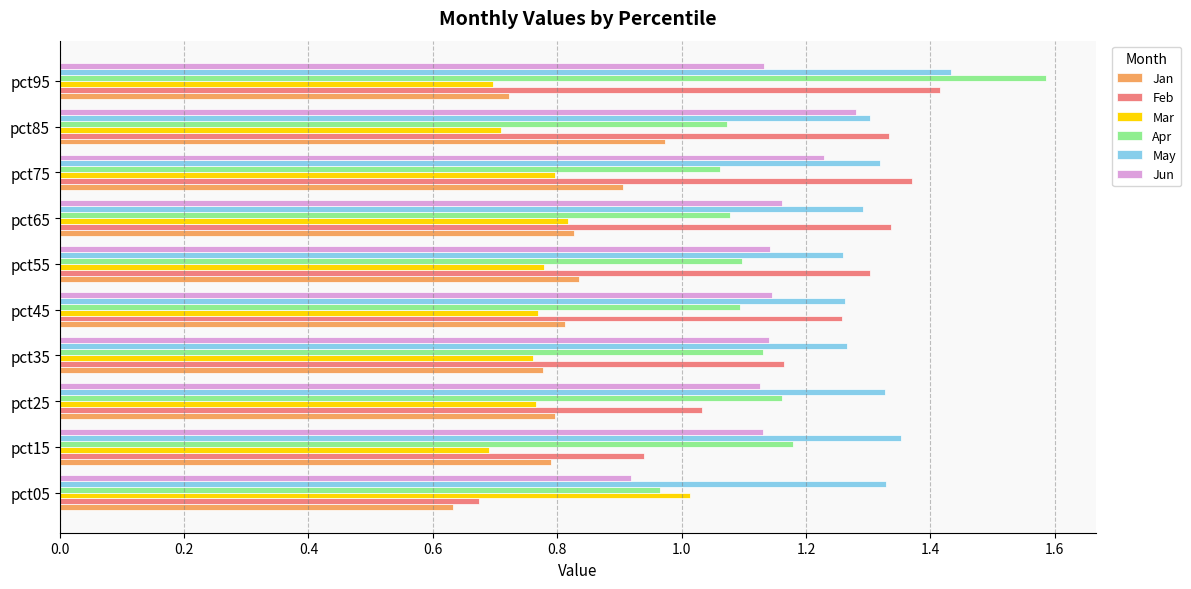

Which series has the widest spread of values?

Feb